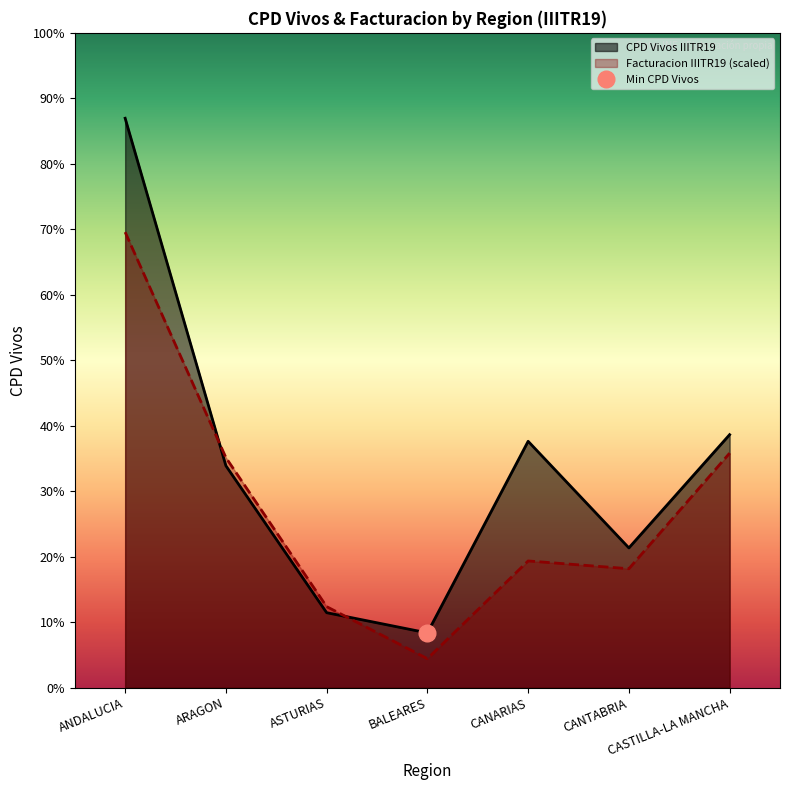

True or false: CPD Vivos IIITR19 and Facturacion IIITR19 cross at least once.

True